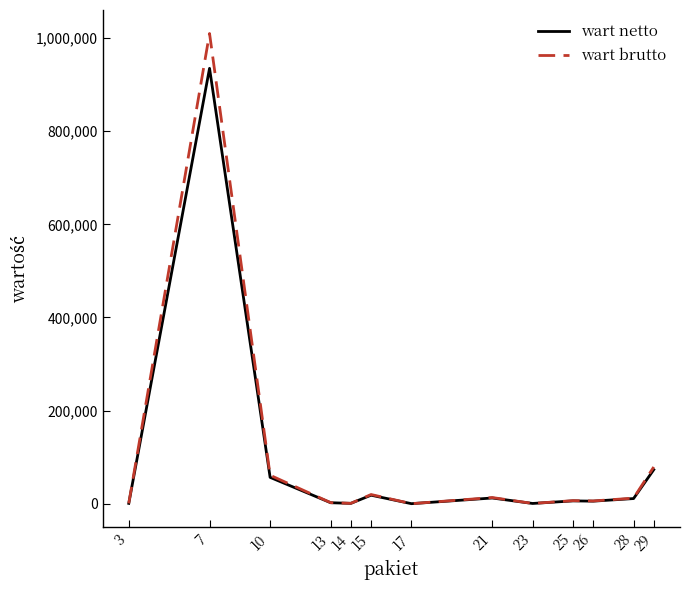

What is the approximate value of wart netto at 23?

608.0